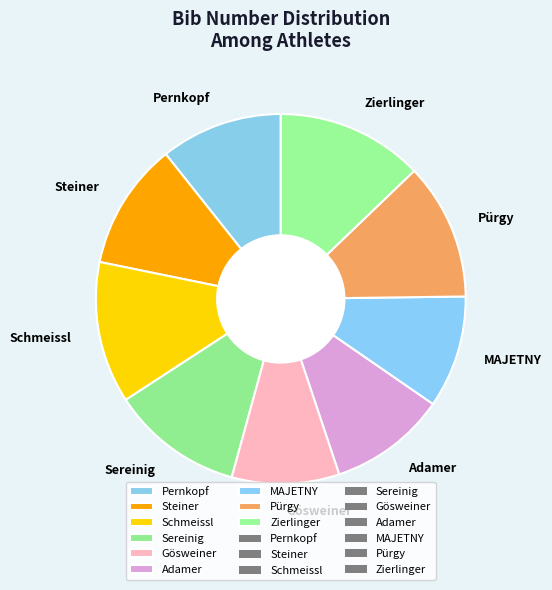

Which has a higher value, Steiner or Adamer?

Steiner